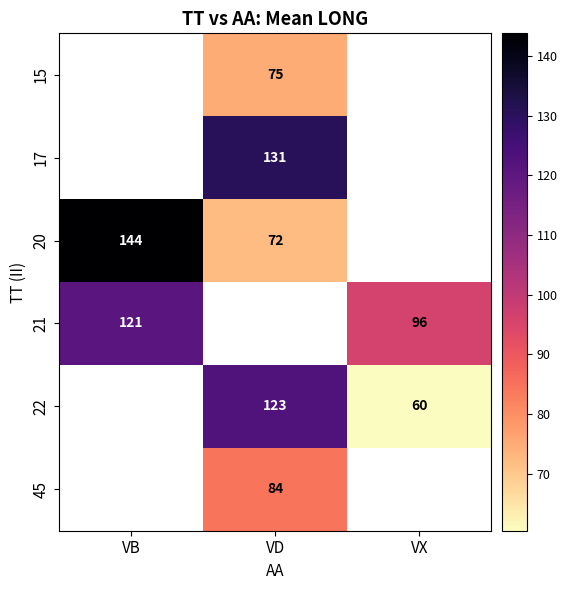

How many series are shown in this chart?

6